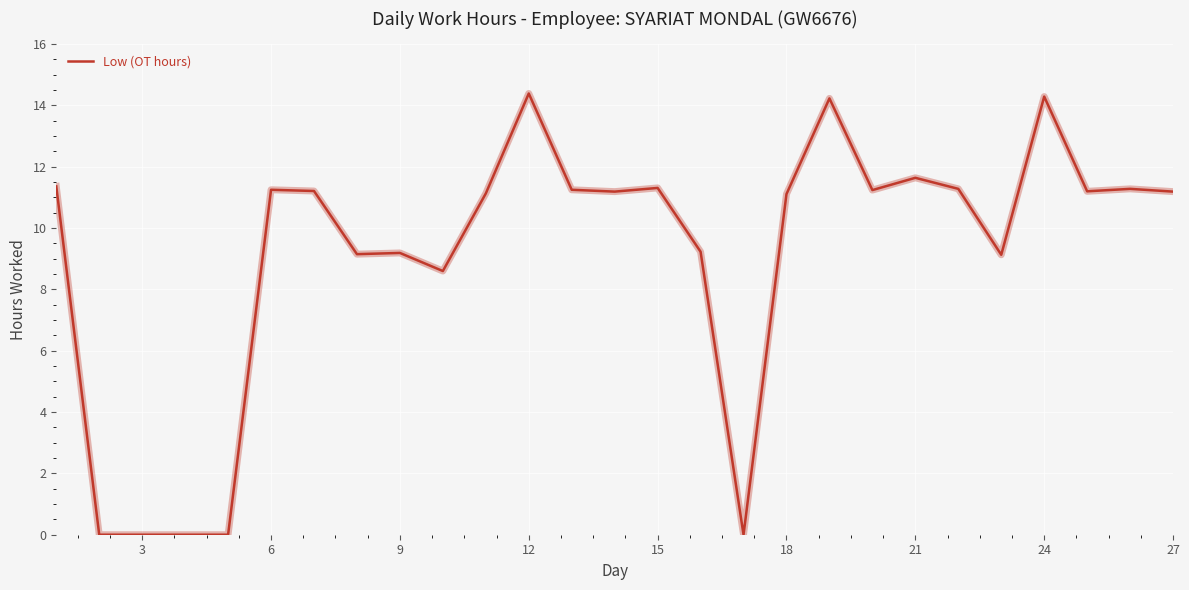

What is the difference between the maximum and minimum values?

14.4